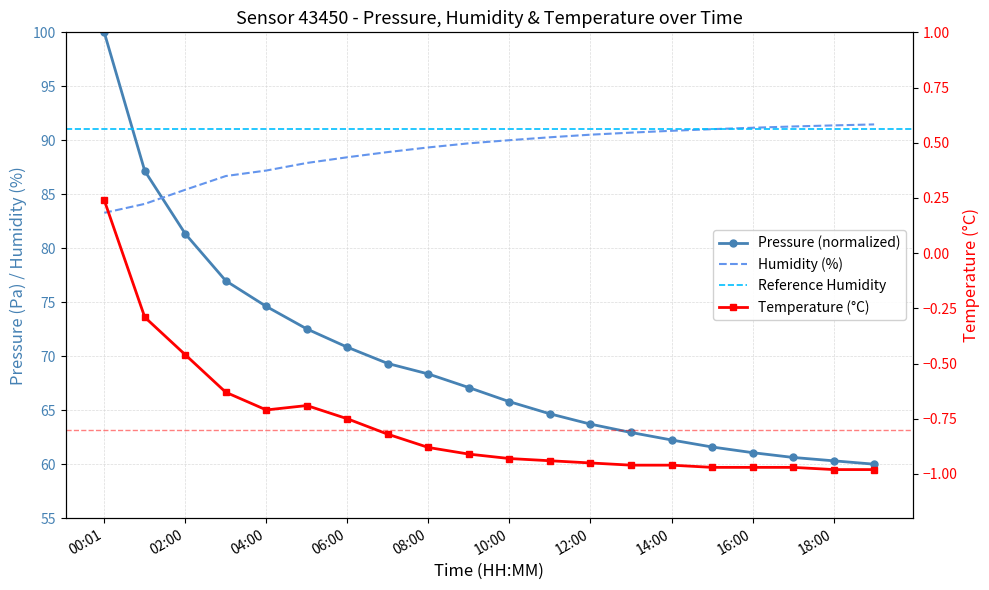

Reading left to right, list all the values displayed in this chart.

pressure: 100.0	87.2	81.3	77.0	74.6	72.5	70.8	69.3	68.4	67.1	65.8	64.7	63.7	62.9	62.2	61.6	61.1	60.6	60.3	60.0
humidity: 83.3	84.1	85.4	86.7	87.2	87.9	88.4	88.9	89.3	89.7	90.0	90.3	90.5	90.7	90.9	91.0	91.2	91.3	91.4	91.5
temperature: 0.2	-0.3	-0.5	-0.6	-0.7	-0.7	-0.8	-0.8	-0.9	-0.9	-0.9	-0.9	-0.9	-1.0	-1.0	-1.0	-1.0	-1.0	-1.0	-1.0